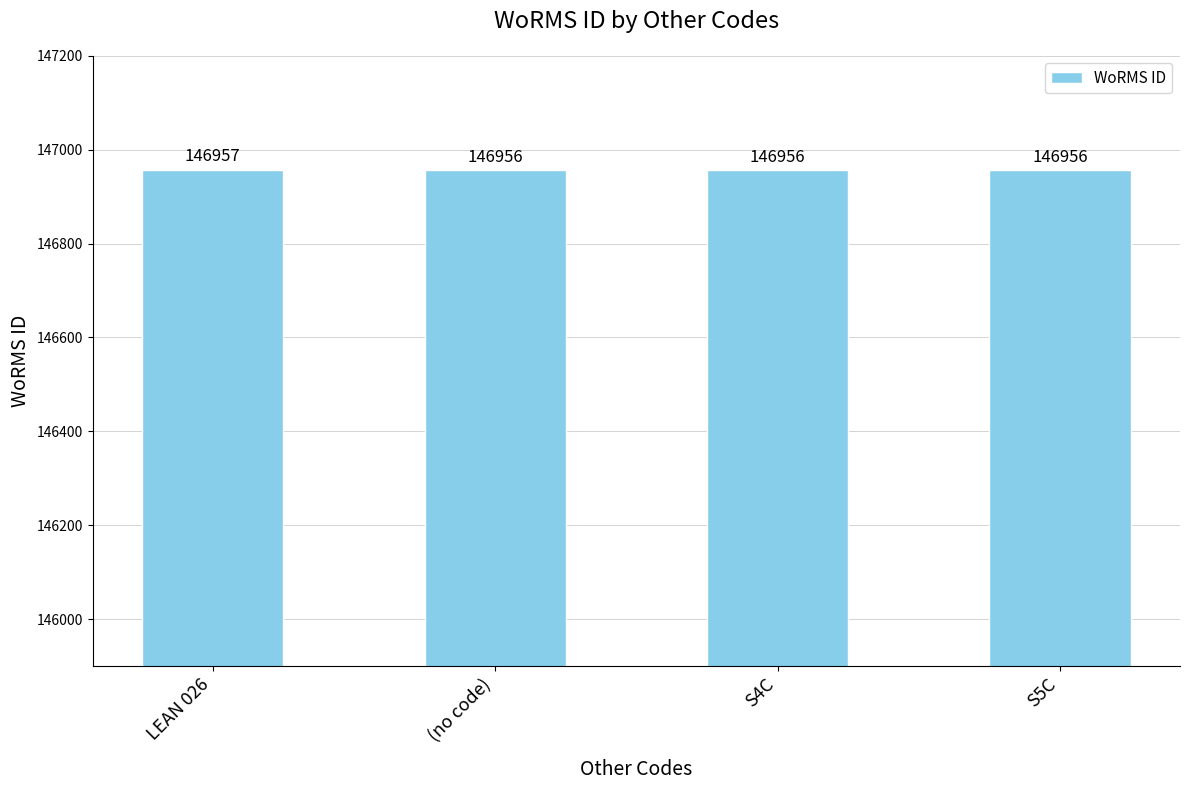

The chart shows a value of 146957 at LEAN 026. True or false?

True